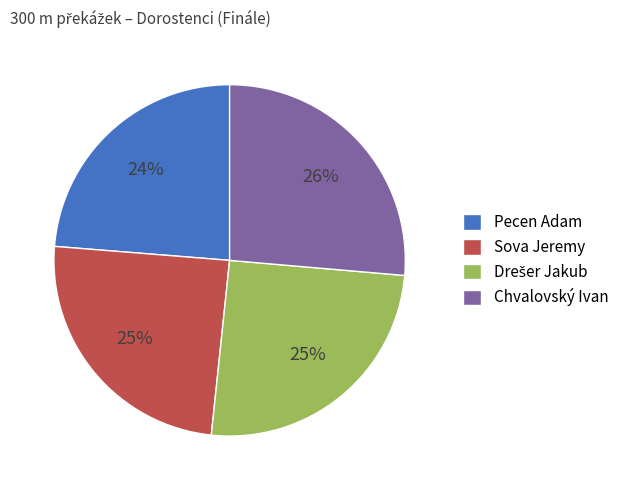

Which slice is the smallest?

Pecen Adam